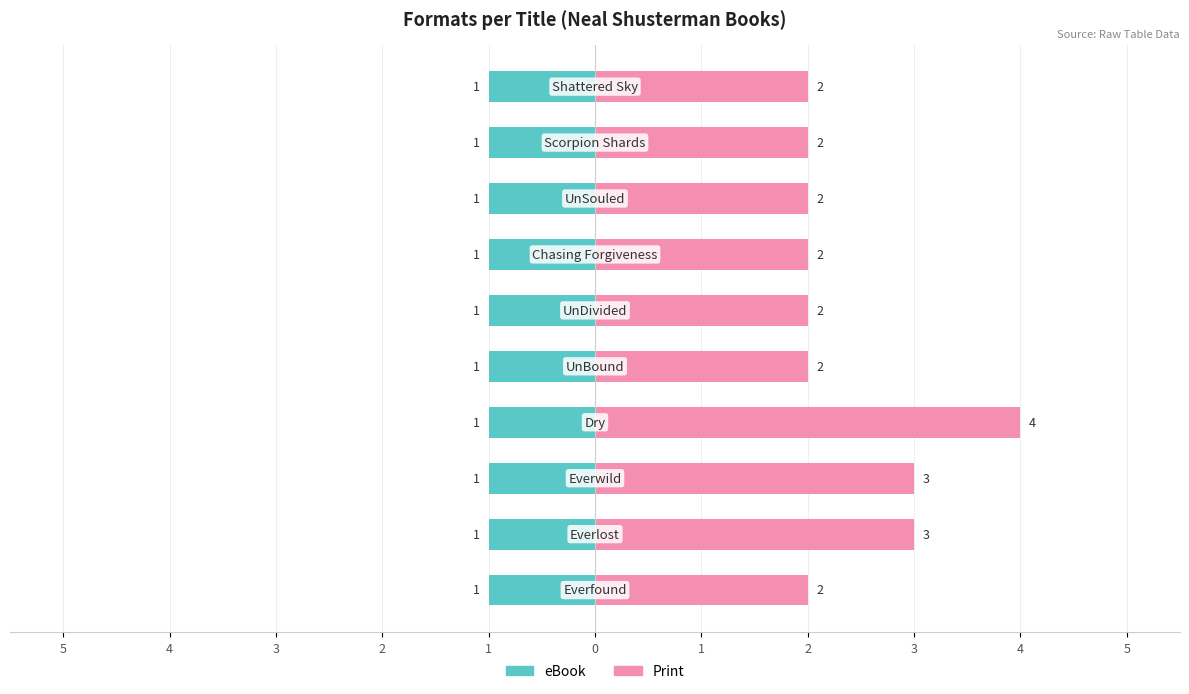

List the series in order of their overall mean, lowest first.

eBook, Print